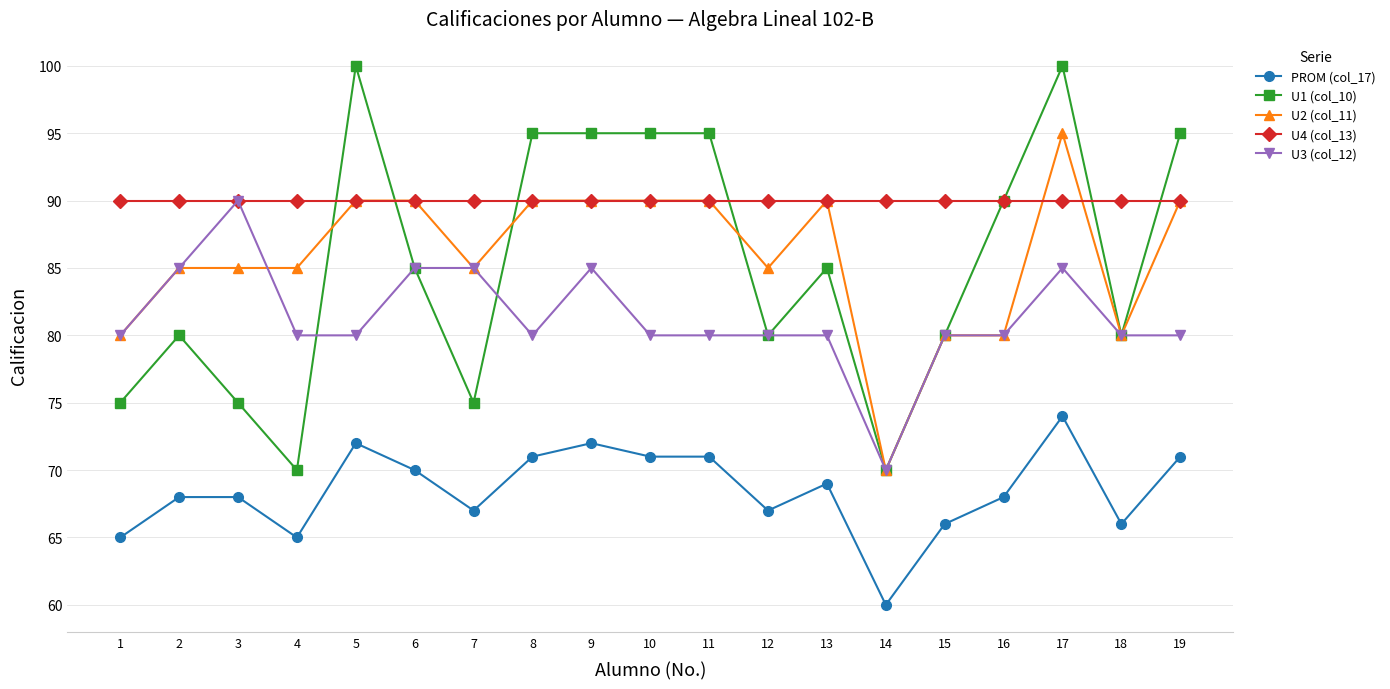

Does the chart have visible grid lines?

Yes